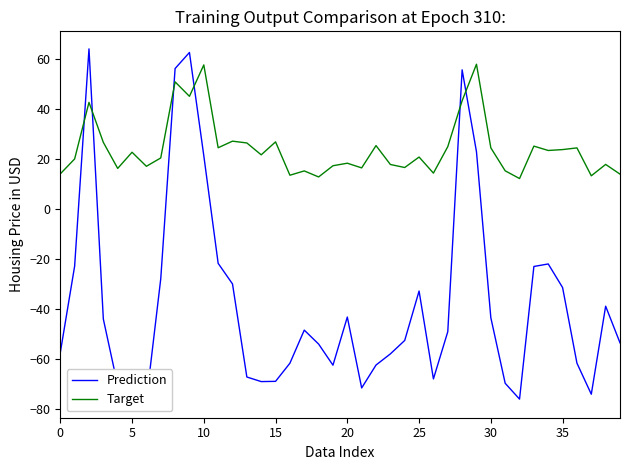

How many values in Prediction are below zero?

34